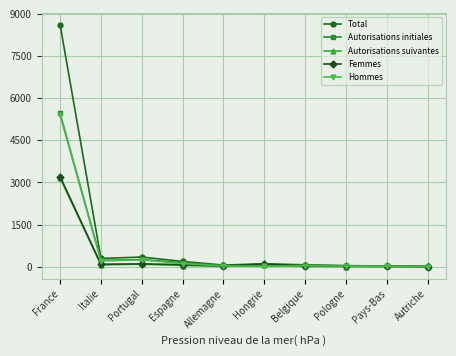

Which series changed the most between France and Portugal?

Total